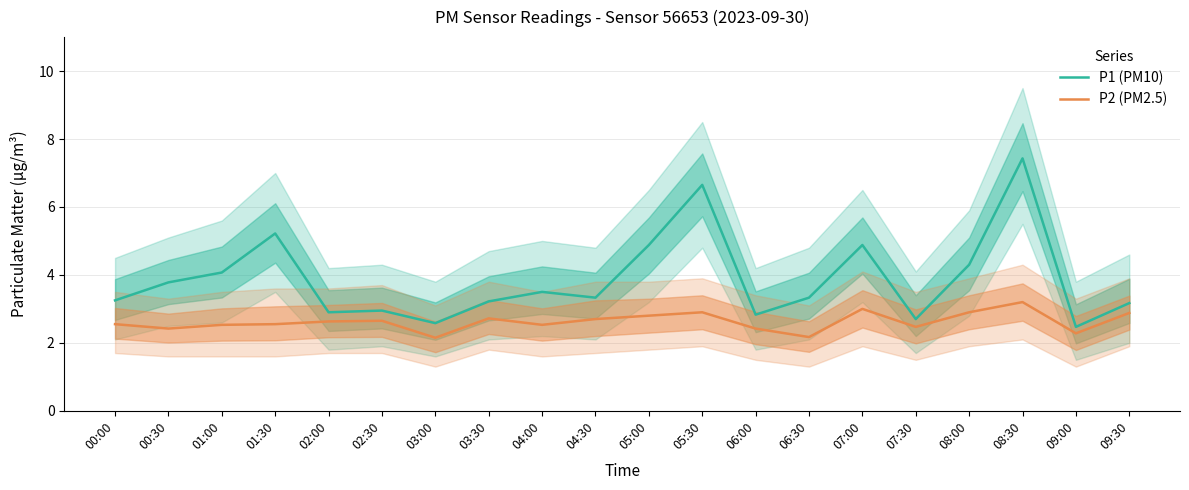

List the labels in order of P1 (PM10) value, smallest first.

09:00, 03:00, 07:30, 06:00, 02:00, 02:30, 09:30, 03:30, 00:00, 04:30, 06:30, 04:00, 00:30, 01:00, 08:00, 05:00, 07:00, 01:30, 05:30, 08:30